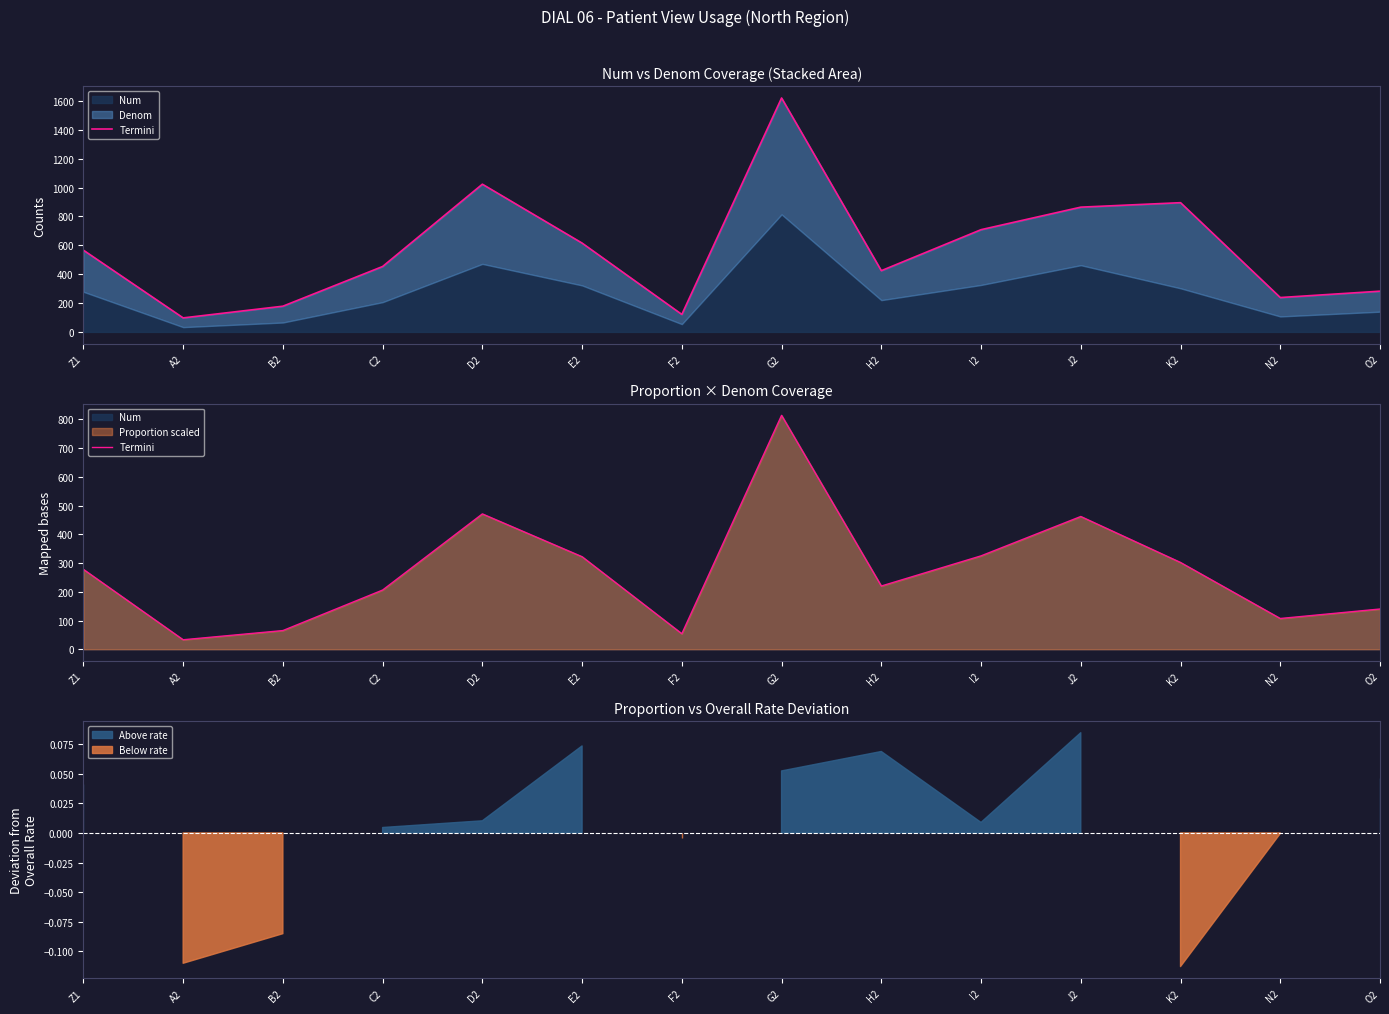

The value at B2 is 96.0. True or false?

False